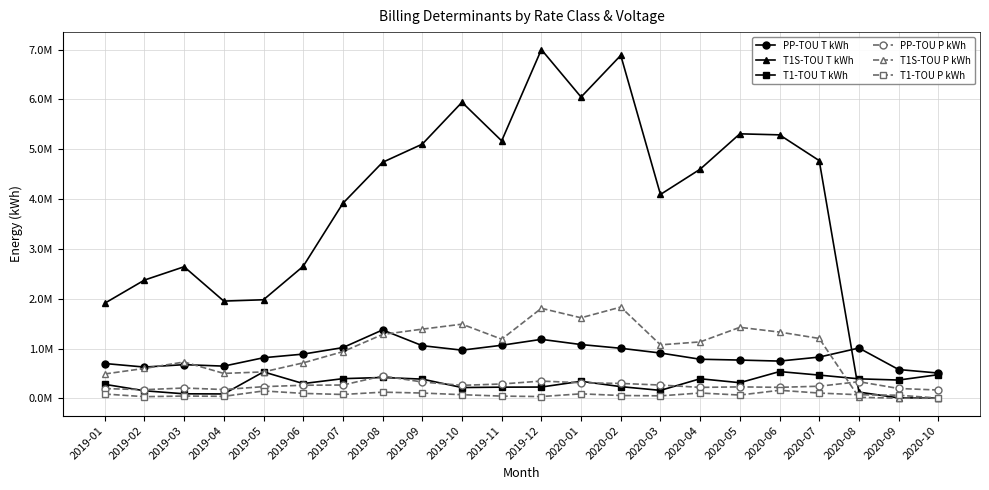

Reading left to right, extract all data points from this chart.

PP-TOU T kWh: 2019-01=699069	2019-02=627471	2019-03=675889	2019-04=646465	2019-05=814913	2019-06=887713	2019-07=1018333	2019-08=1373228	2019-09=1056932	2019-10=967089	2019-11=1065343	2019-12=1183975	2020-01=1079431	2020-02=1004638	2020-03=909519	2020-04=784617	2020-05=768074	2020-06=747743	2020-07=827972	2020-08=1009449	2020-09=577911	2020-10=507487
T1S-TOU T kWh: 2019-01=1908811	2019-02=2373719	2019-03=2641311	2019-04=1951951	2019-05=1978902	2019-06=2650196	2019-07=3914858	2019-08=4738111	2019-09=5102909	2019-10=5943274	2019-11=5168735	2019-12=7001607	2020-01=6048137	2020-02=6884916	2020-03=4092396	2020-04=4599490	2020-05=5309629	2020-06=5289111	2020-07=4771834	2020-08=125028	2020-09=9132	2020-10=8270
T1-TOU T kWh: 2019-01=280959	2019-02=151697	2019-03=90646	2019-04=88082	2019-05=530926	2019-06=296261	2019-07=394793	2019-08=418450	2019-09=385503	2019-10=216436	2019-11=224171	2019-12=226523	2020-01=342070	2020-02=234460	2020-03=159661	2020-04=392822	2020-05=313658	2020-06=537018	2020-07=466488	2020-08=391273	2020-09=366982	2020-10=474592
PP-TOU P kWh: 2019-01=195688	2019-02=173269	2019-03=207257	2019-04=176366	2019-05=234035	2019-06=262522	2019-07=267123	2019-08=448972	2019-09=327645	2019-10=260531	2019-11=288097	2019-12=346247	2020-01=312266	2020-02=298908	2020-03=266589	2020-04=219791	2020-05=229615	2020-06=220773	2020-07=242895	2020-08=333459	2020-09=197415	2020-10=166481
T1S-TOU P kWh: 2019-01=488989	2019-02=600264	2019-03=729258	2019-04=500093	2019-05=530584	2019-06=711635	2019-07=936634	2019-08=1281940	2019-09=1388858	2019-10=1488608	2019-11=1187059	2019-12=1806935	2020-01=1616776	2020-02=1831915	2020-03=1073623	2020-04=1132861	2020-05=1425433	2020-06=1330019	2020-07=1202217	2020-08=20353	2020-09=2320	2020-10=2052
T1-TOU P kWh: 2019-01=86519	2019-02=33141	2019-03=45782	2019-04=39705	2019-05=148235	2019-06=99052	2019-07=77174	2019-08=123719	2019-09=106228	2019-10=72845	2019-11=44563	2019-12=35441	2020-01=90456	2020-02=56686	2020-03=49879	2020-04=106698	2020-05=65736	2020-06=161387	2020-07=105592	2020-08=71672	2020-09=62419	2020-10=4602